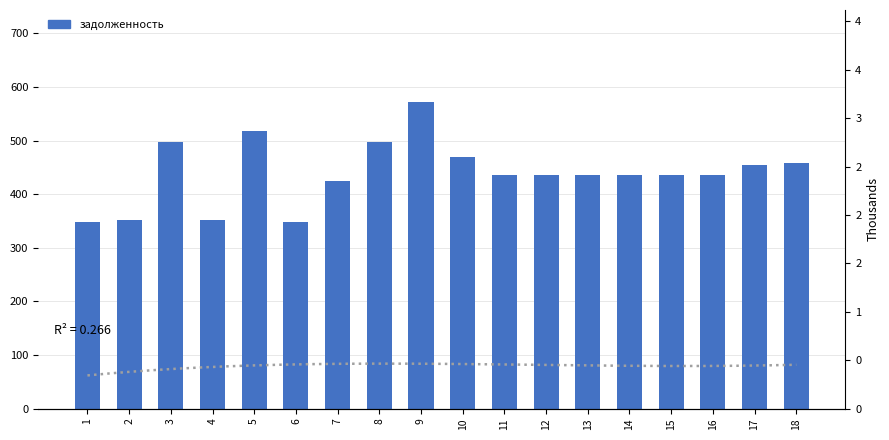

List the labels in order of value, largest first.

9, 5, 3, 8, 10, 18, 17, 11, 12, 13, 14, 15, 16, 7, 2, 4, 1, 6